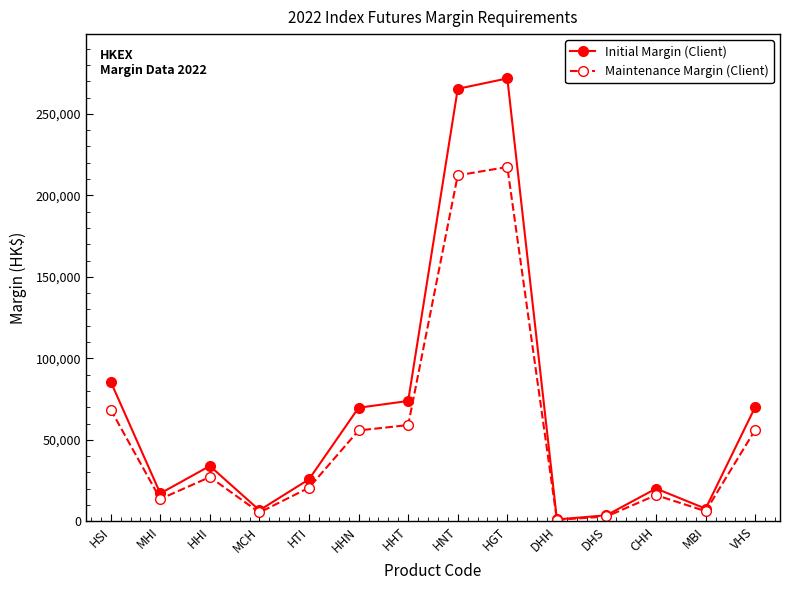

What are all the series names shown in the legend?

Initial Margin (Client), Maintenance Margin (Client)